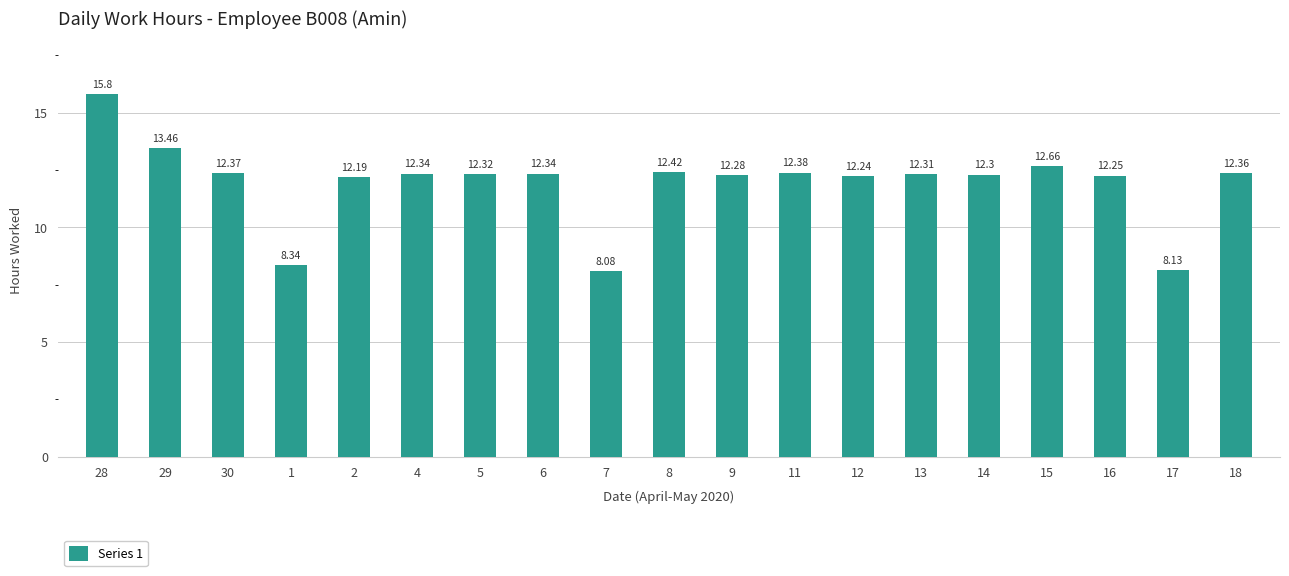

How many values exceed 12?

16